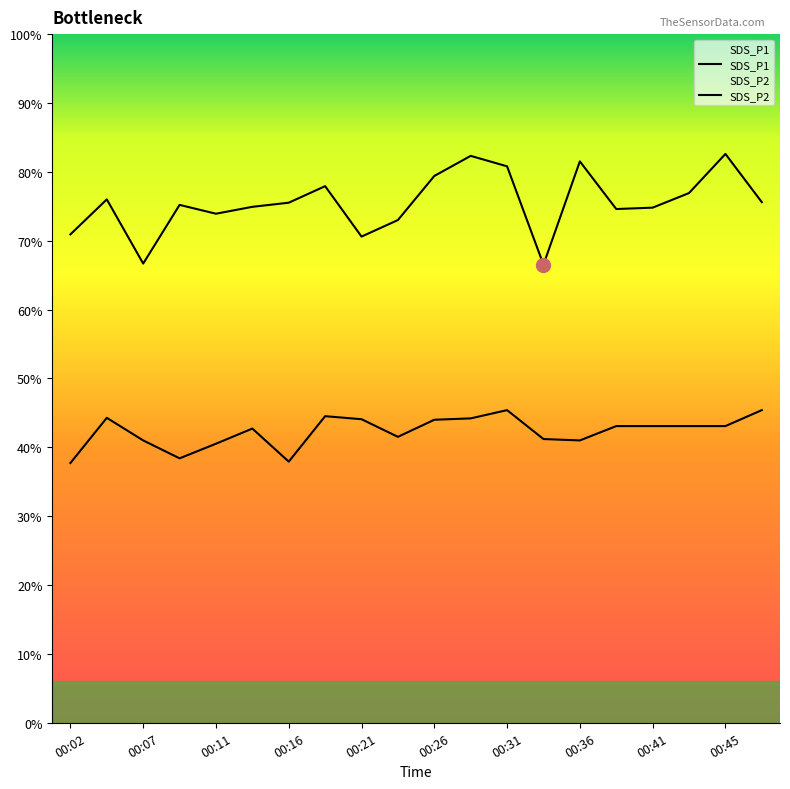

Where does the SDS_P1 series first go above 18?

00:04